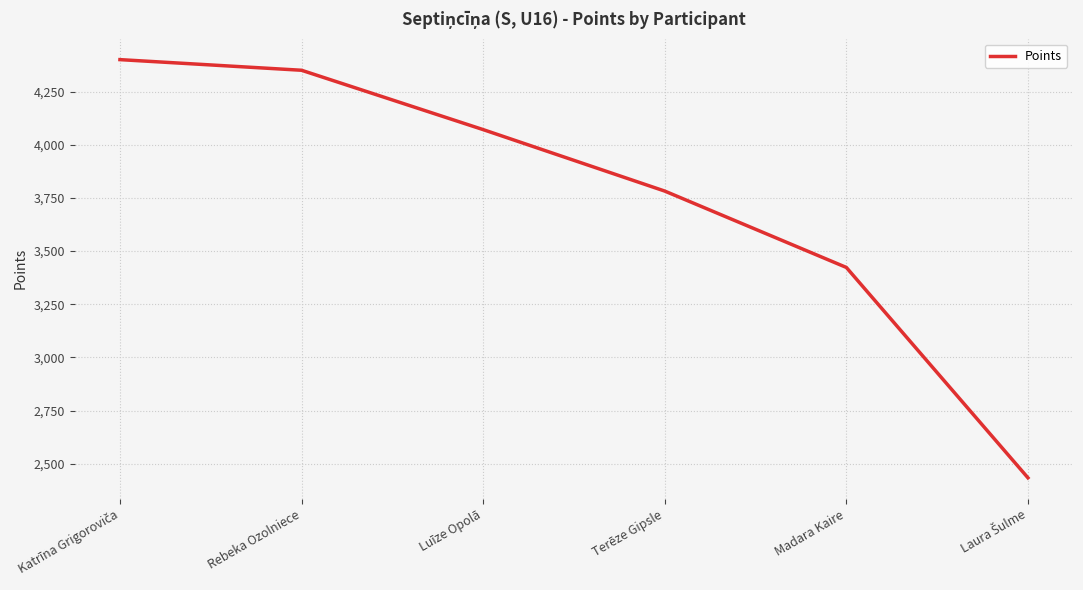

What is the ratio of the value at Luīze Opolā to the value at Madara Kaire?

1.2